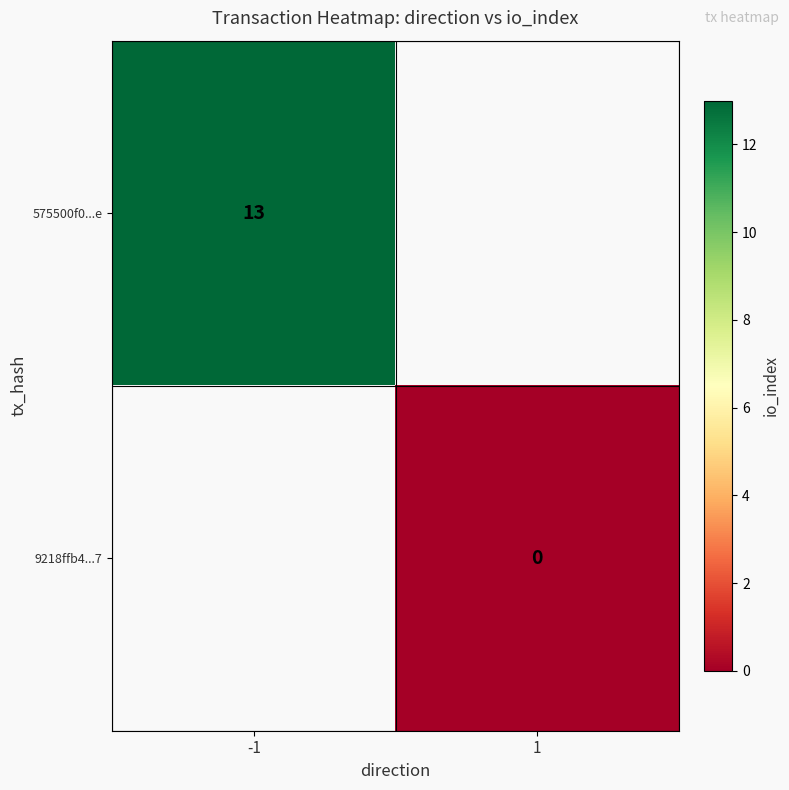

The value of 575500f0...e at -1 is 13. True or false?

True